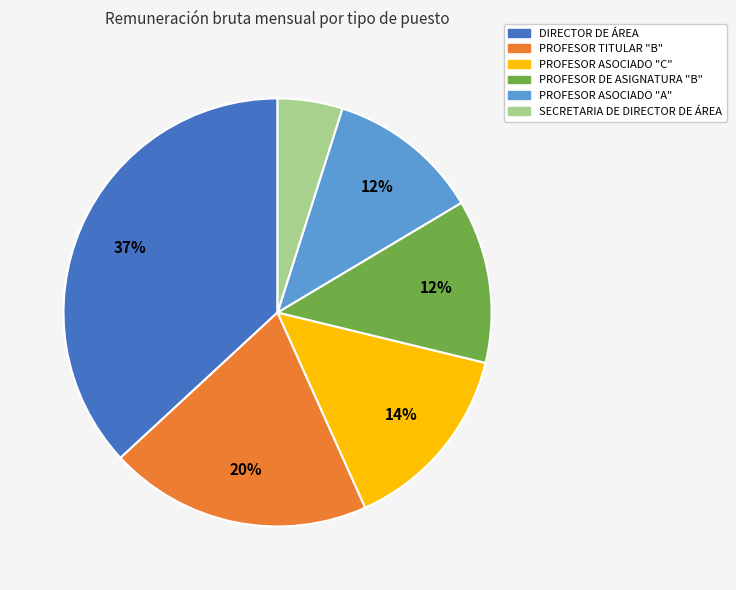

Between PROFESOR ASOCIADO "A" and PROFESOR TITULAR "B", which is larger?

PROFESOR TITULAR "B"